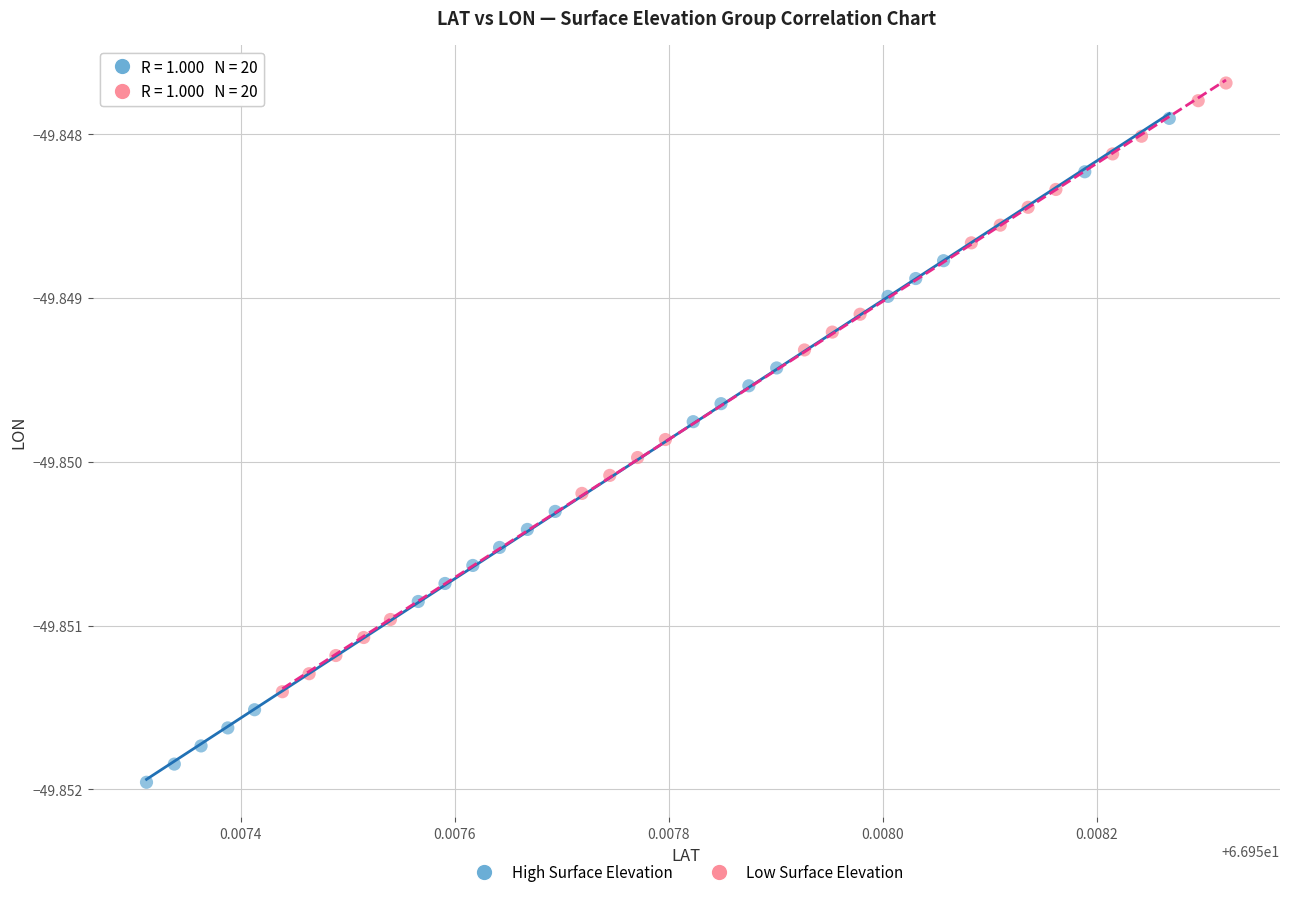

Which series reaches the maximum Y coordinate?

Low Surface Elevation